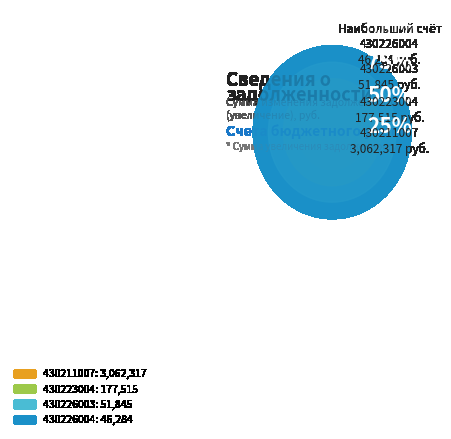

To the nearest percent, what percentage of the pie is 430226004?

1%